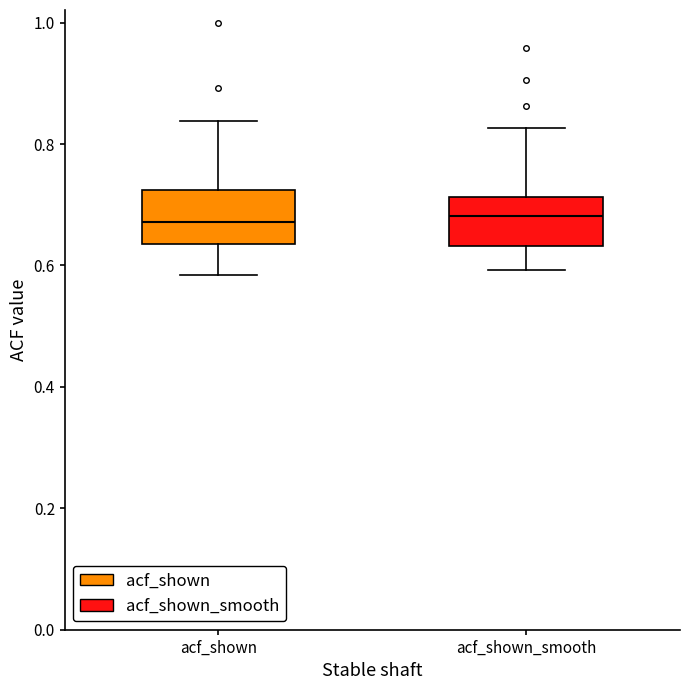

Where does the median line of the box for acf_shown_smooth sit on the y-axis? The values are not printed on the chart, so give them approximately, as read against the axis.

0.68